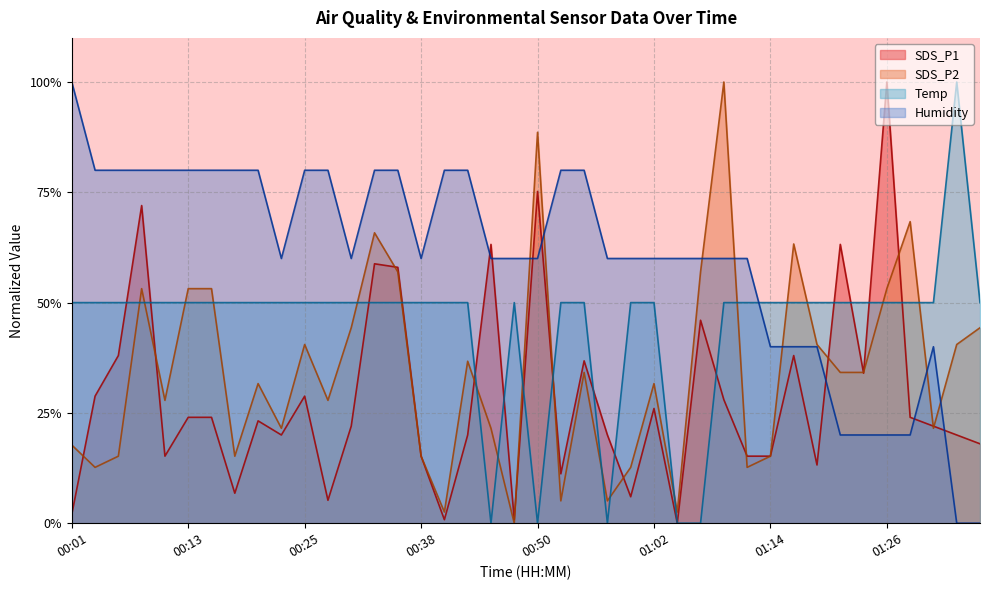

What is the difference between the second highest and minimum values in the Humidity series?

0.8